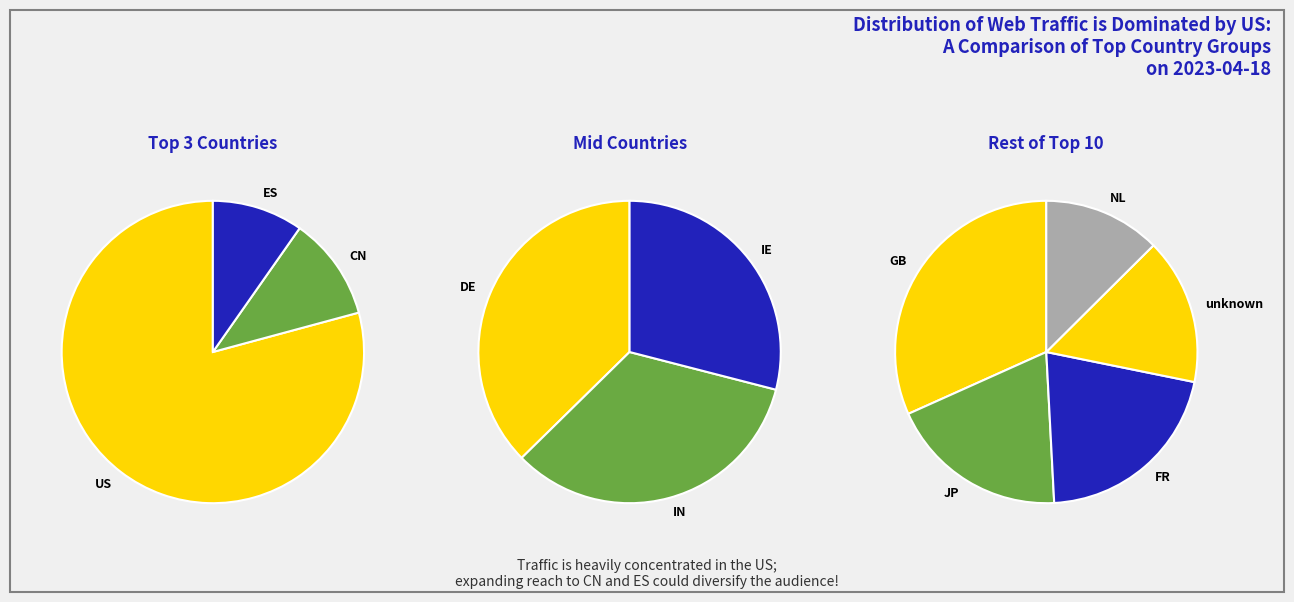

Which category has the biggest portion of the pie?

US